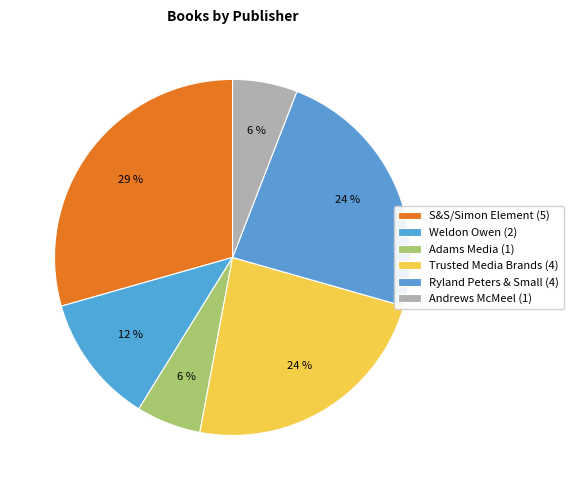

Is there a majority slice in this chart?

No